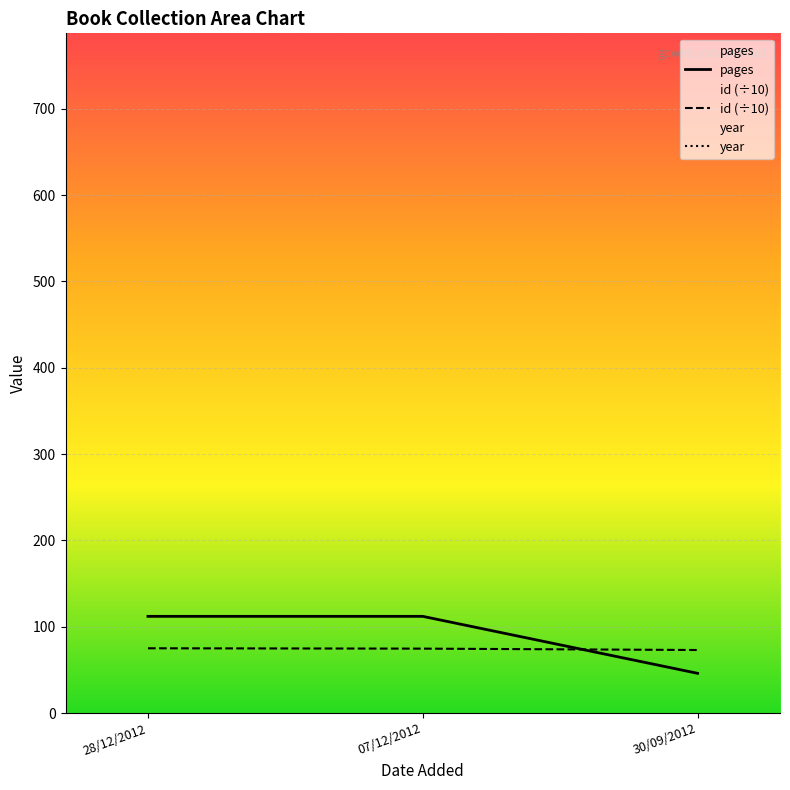

Reading left to right, transcribe all the data shown in this chart.

pages: 28/12/2012=112.0	07/12/2012=112.0	30/09/2012=46.0
id (÷10): 28/12/2012=75.0	07/12/2012=74.6	30/09/2012=73.0
year: 28/12/2012=2012.0	07/12/2012=2012.0	30/09/2012=2012.0